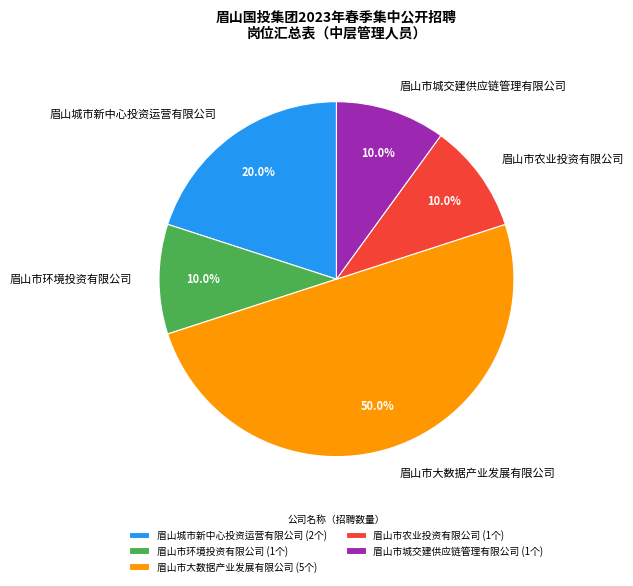

Is 眉山市农业投资有限公司 the majority of the pie?

No